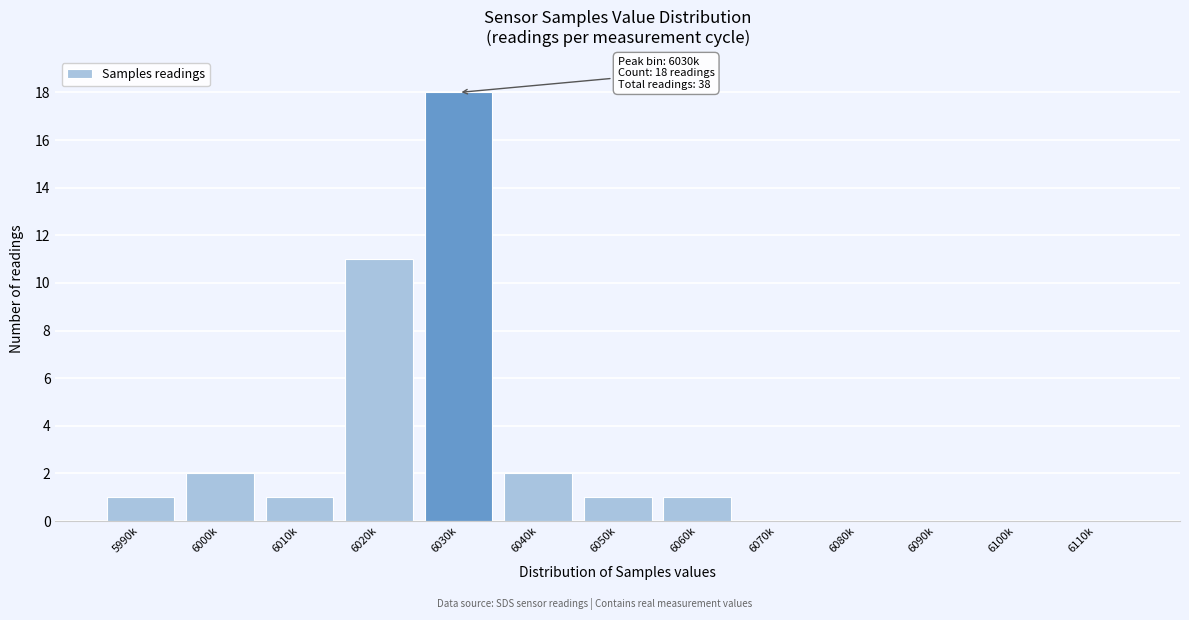

Reading left to right, list all the values displayed in this chart.

5990k=1	6000k=2	6010k=1	6020k=11	6030k=18	6040k=2	6050k=1	6060k=1	6070k=0	6080k=0	6090k=0	6100k=0	6110k=0